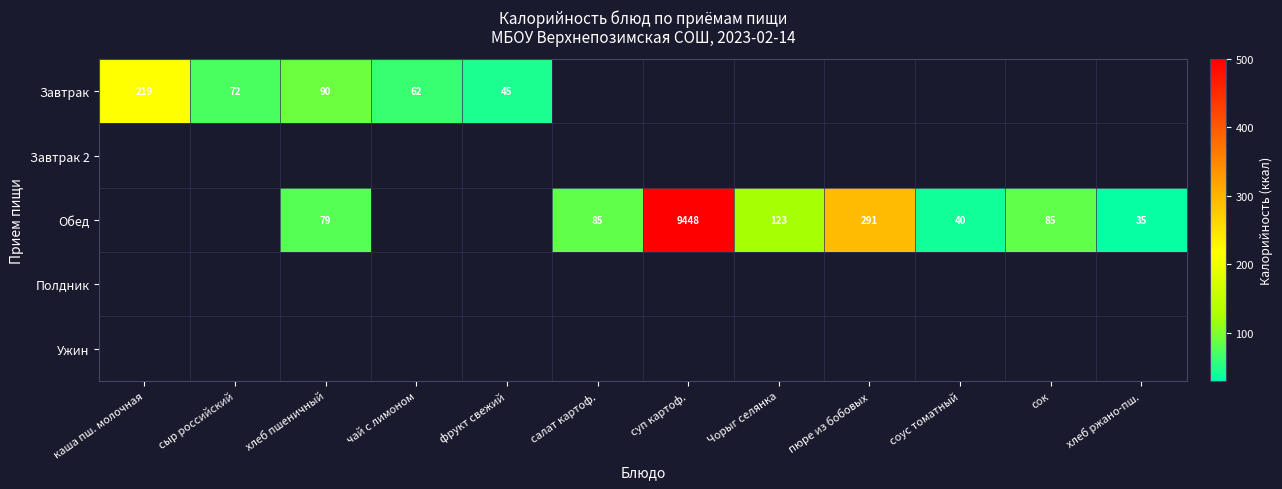

What is the spread (max minus min) of values at хлеб пшеничный?

11.0